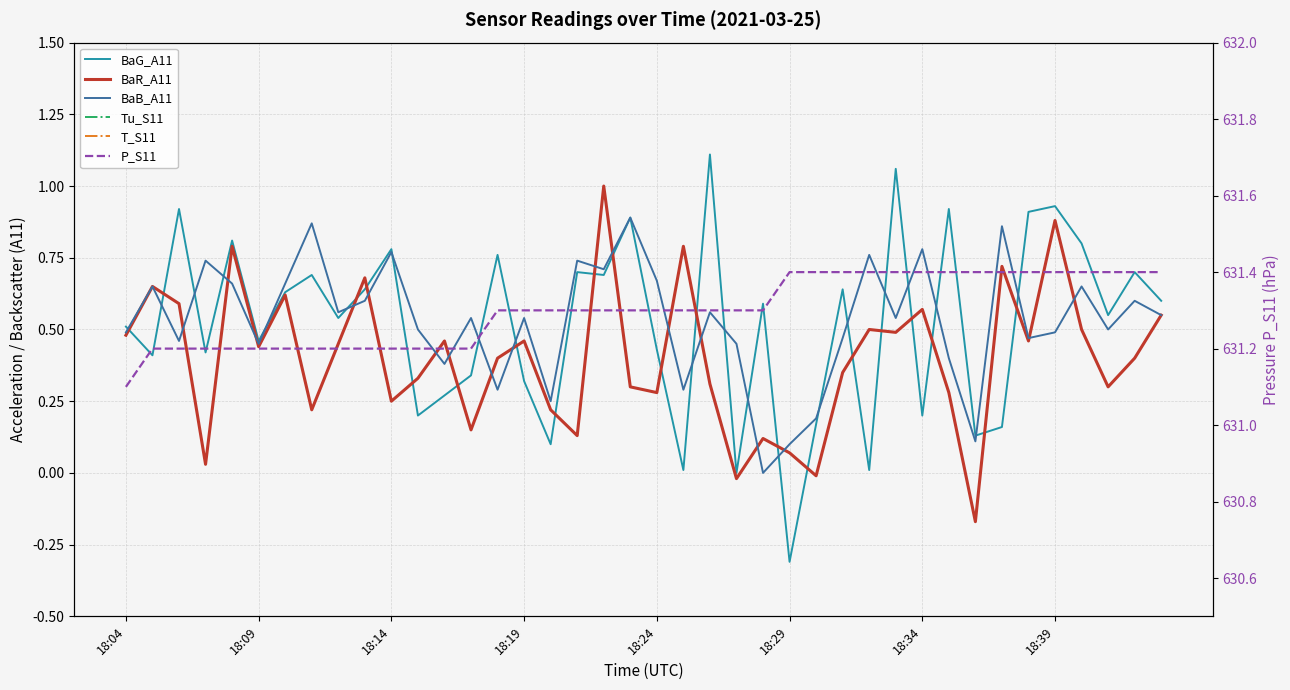

True or false: Tu_S11 has more than 0 interior local peaks.

False